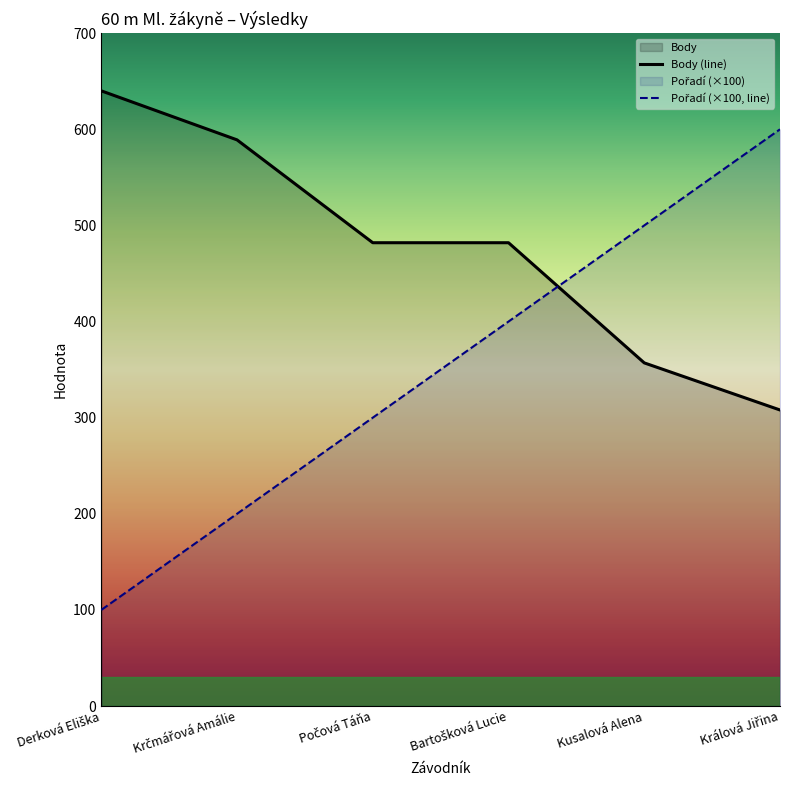

At which label does Pořadí (×100, line) reach its peak?

Králová Jiřina